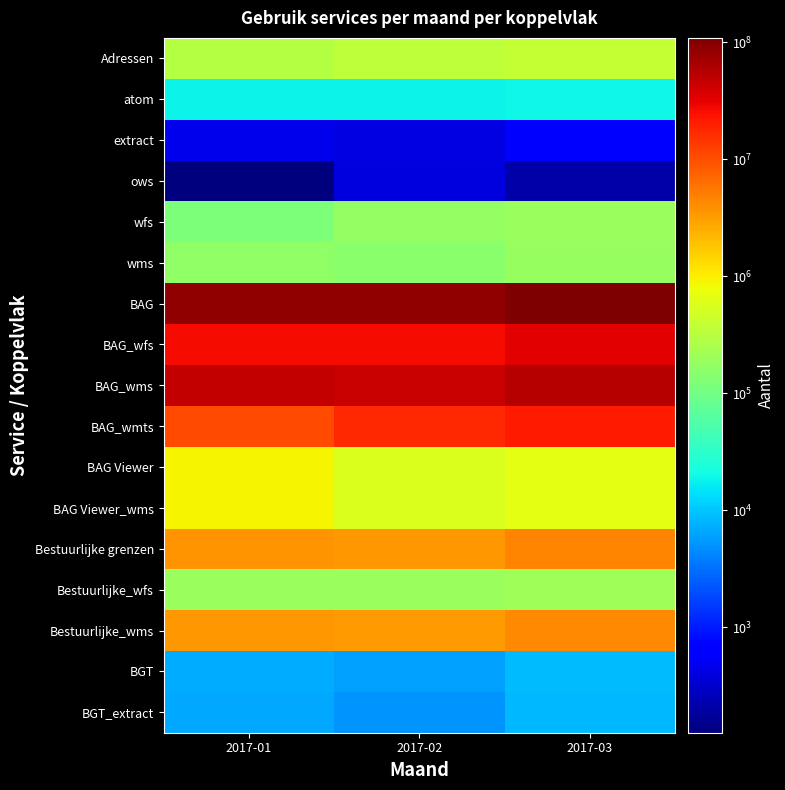

What is the total value across all series at 2017-01?

180491193